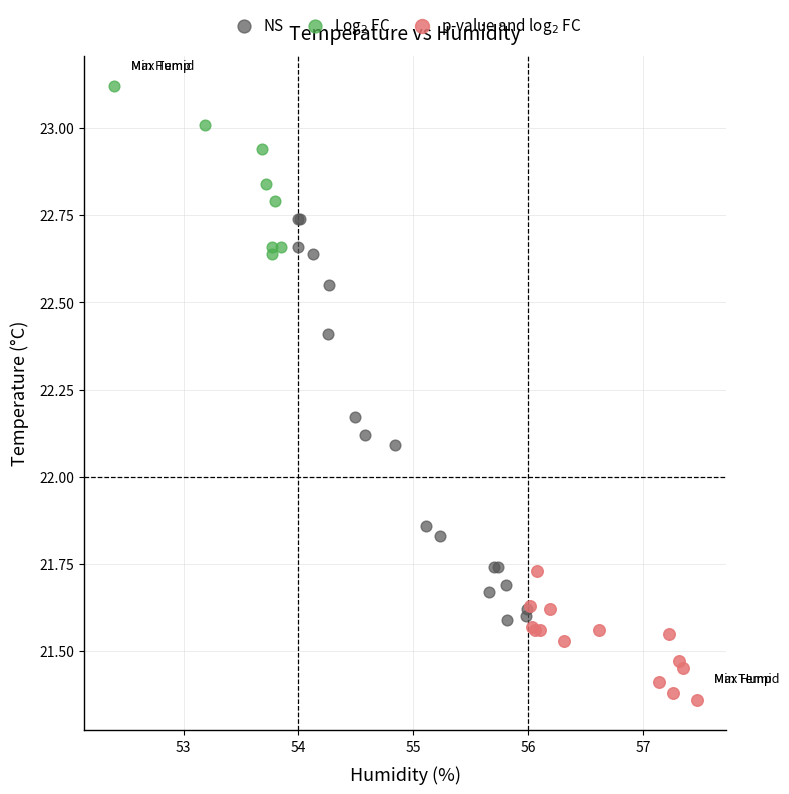

Which series has the widest spread of Y values?

NS